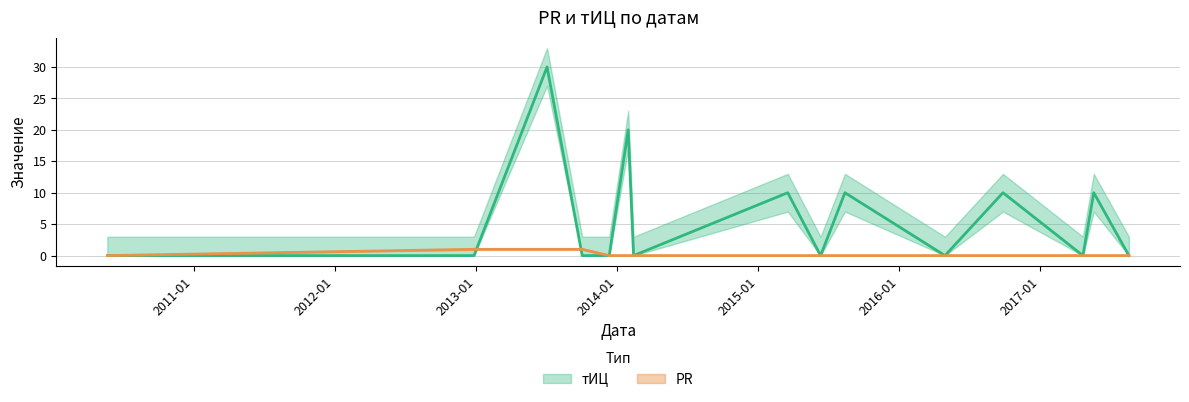

What is the difference between the maximum and second lowest values in the PR series?

1